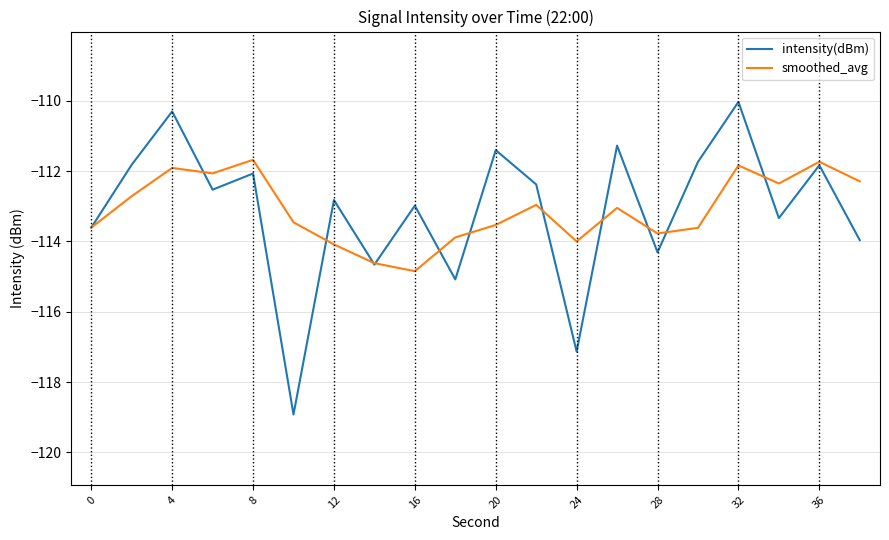

How many series are shown in this chart?

2